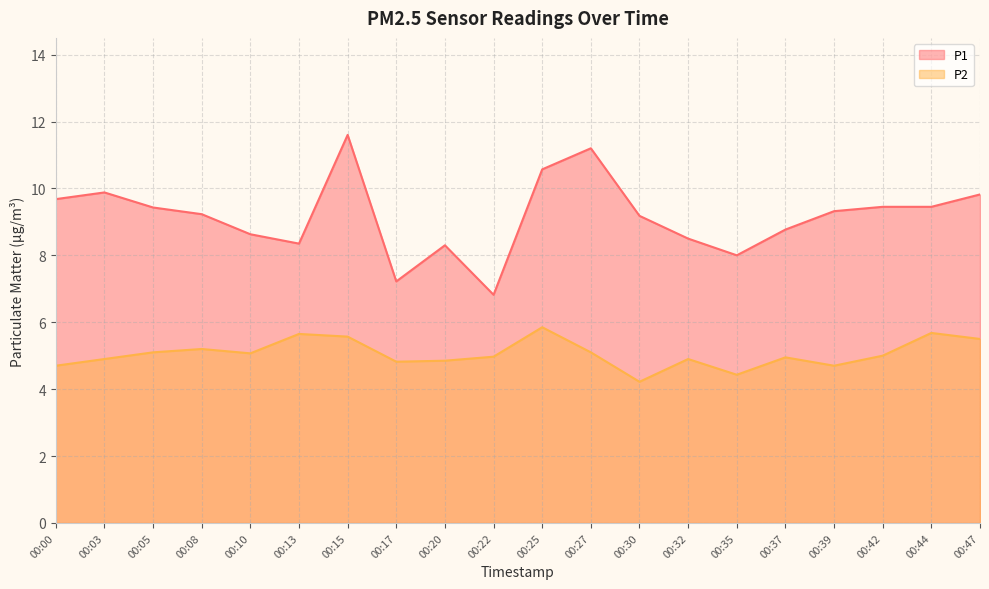

What is the difference between the maximum and minimum values in the P1 series?

4.8